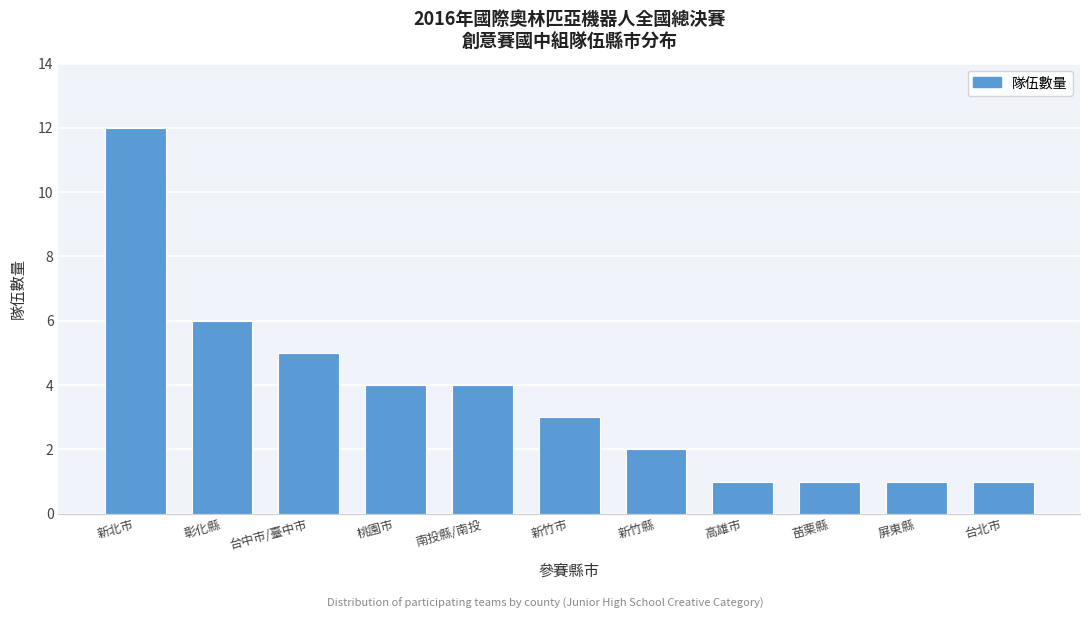

Reading left to right, list all the values displayed in this chart.

新北市=12	彰化縣=6	台中市/臺中市=5	桃園市=4	南投縣/南投=4	新竹市=3	新竹縣=2	高雄市=1	苗栗縣=1	屏東縣=1	台北市=1